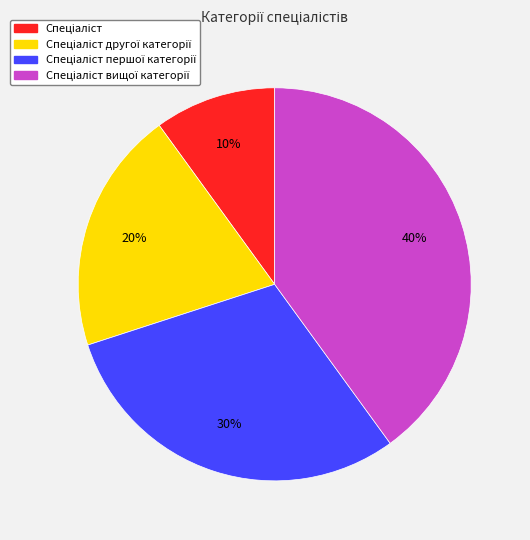

Is there a majority slice in this chart?

No